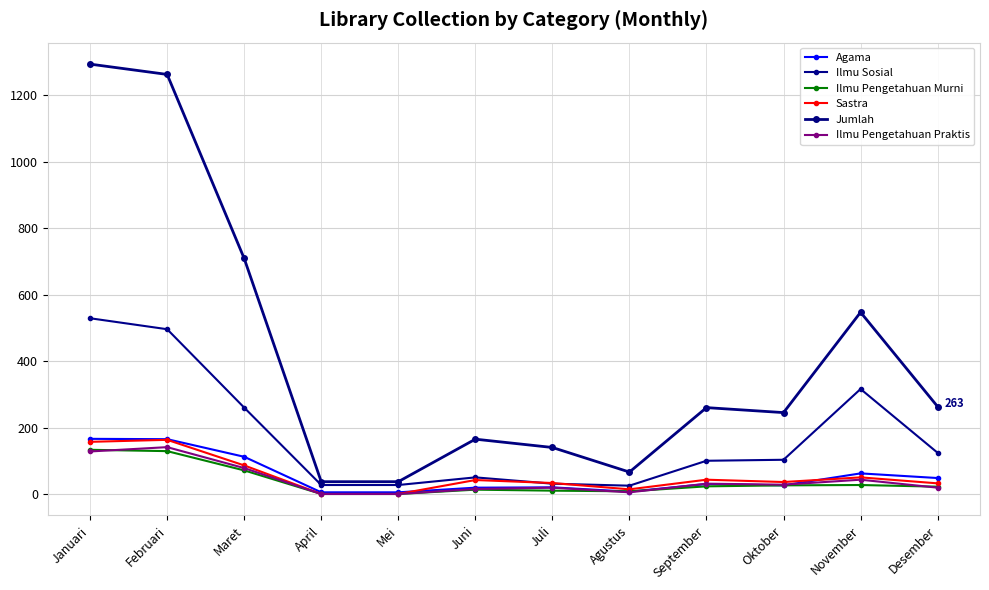

How many lines are shown in the chart?

6